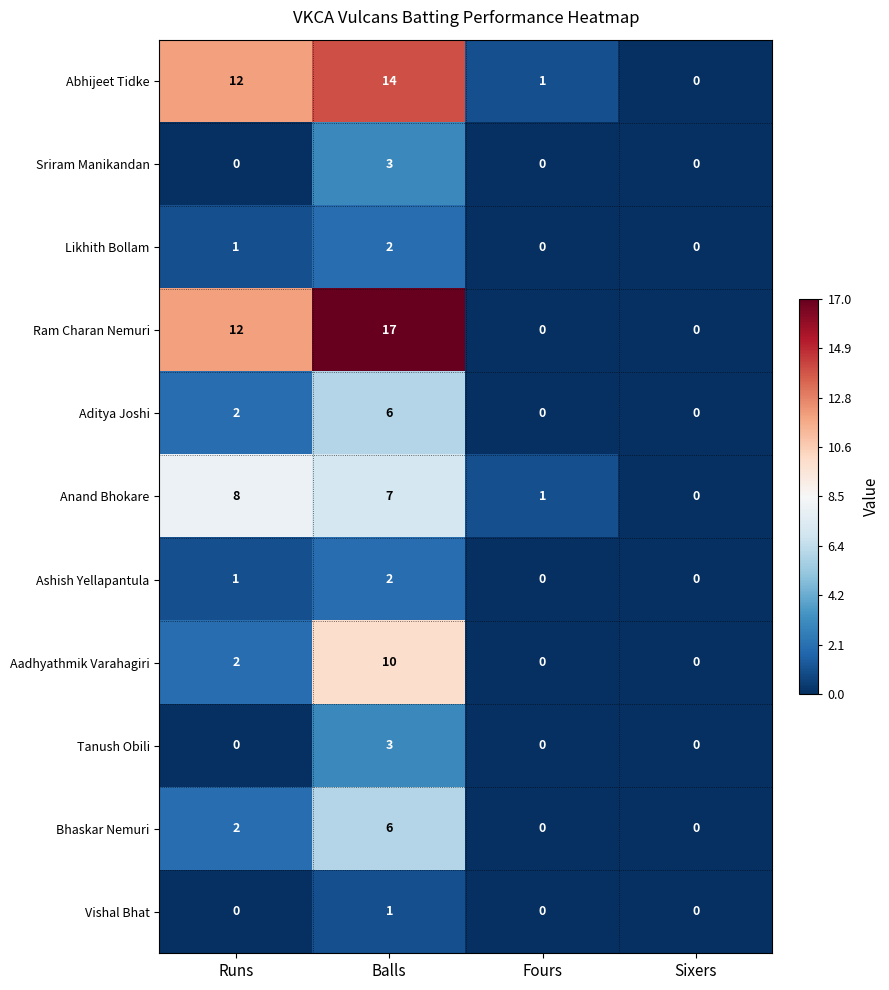

At which label does Tanush Obili reach its peak?

Balls